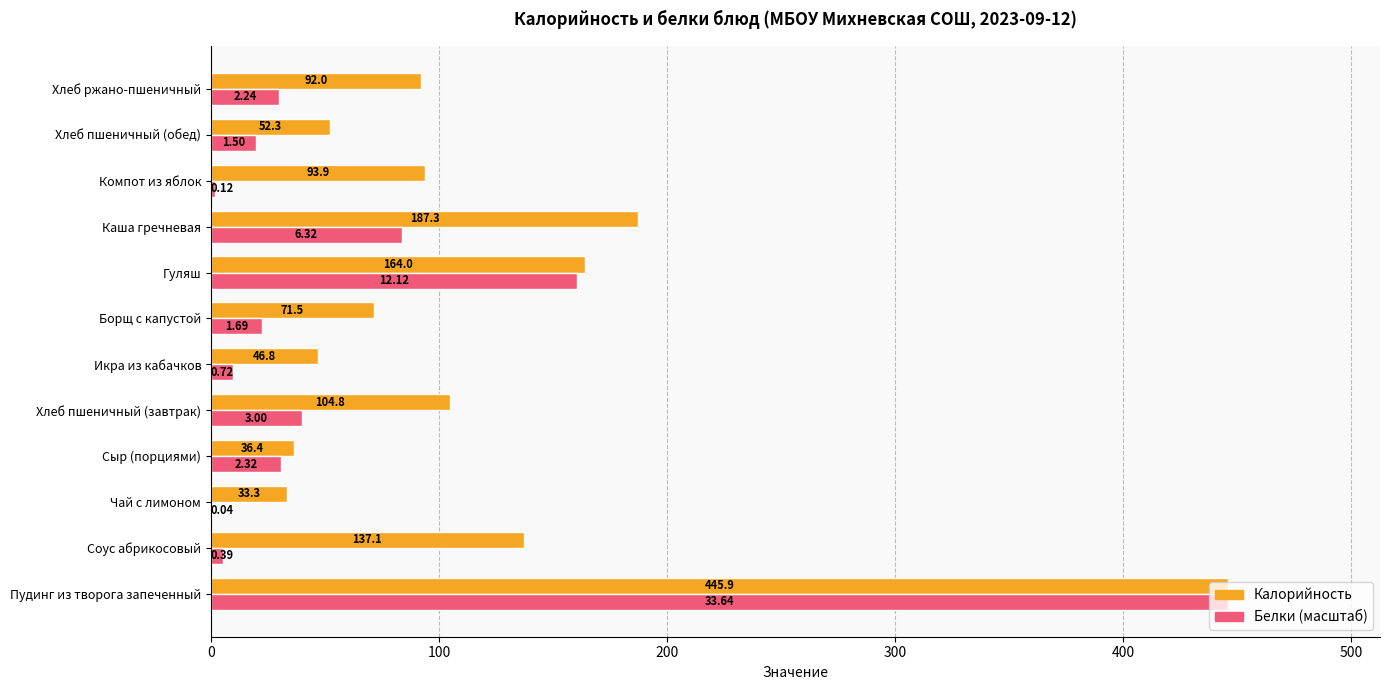

Between Соус абрикосовый and Хлеб ржано-пшеничный, which series saw the biggest shift?

Калорийность